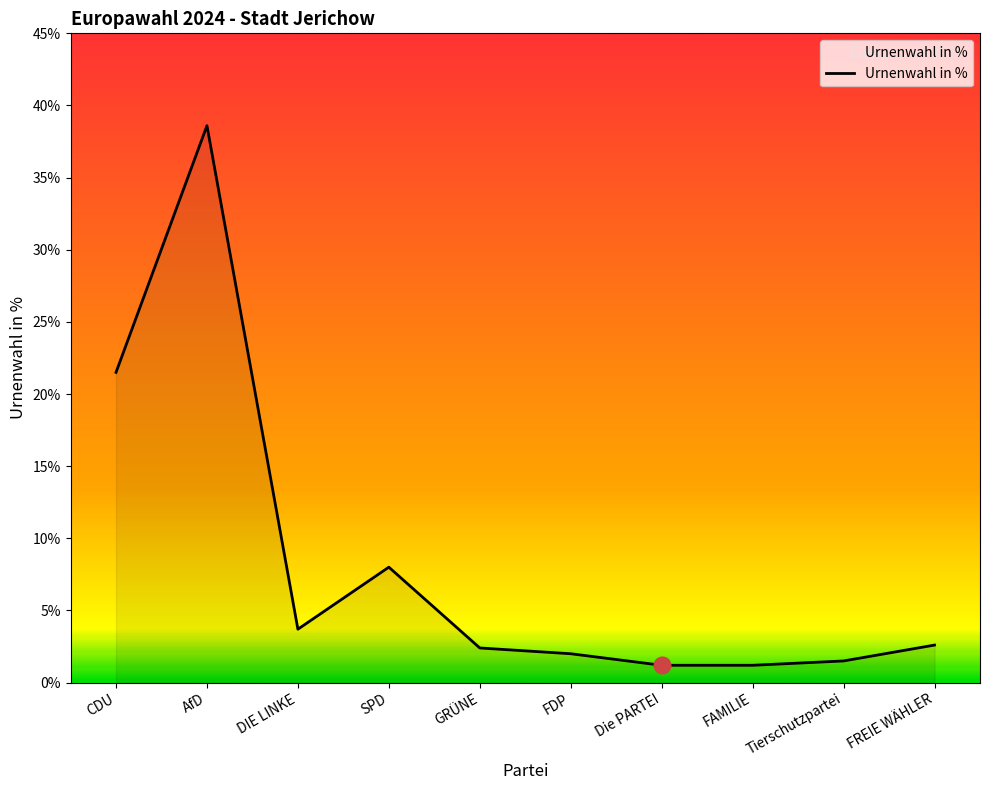

What is the difference between the second highest and minimum values?

20.3